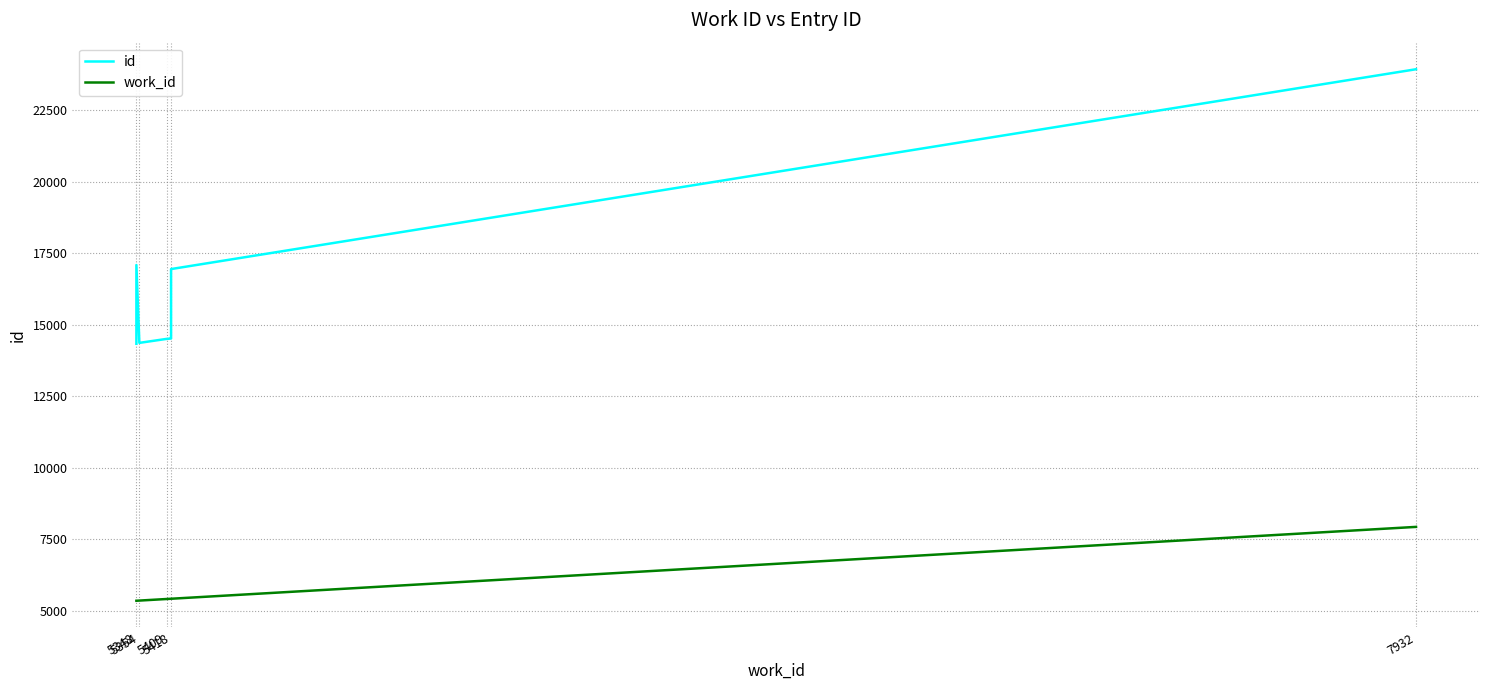

Between 6 and 7, which series saw the biggest shift?

id